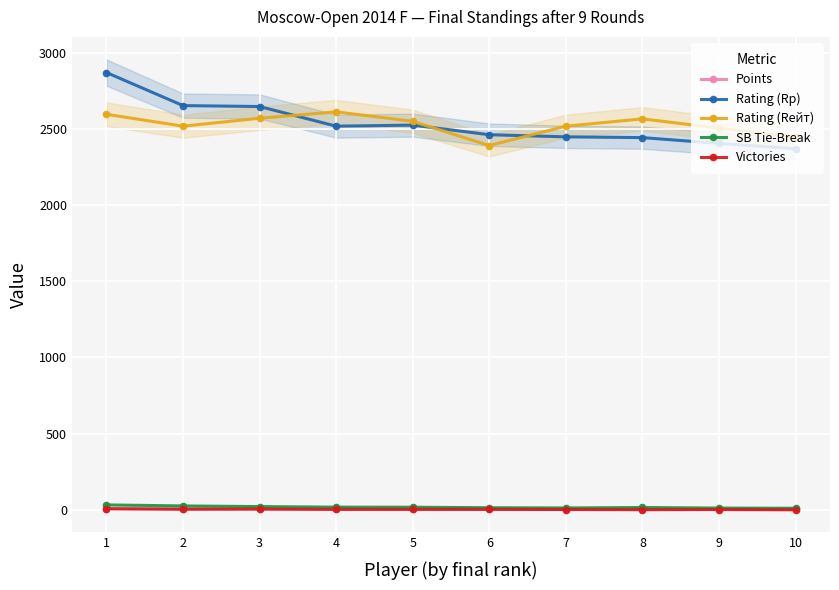

In Rating (Rp), how many points are lower than both neighbors (excluding endpoints)?

1